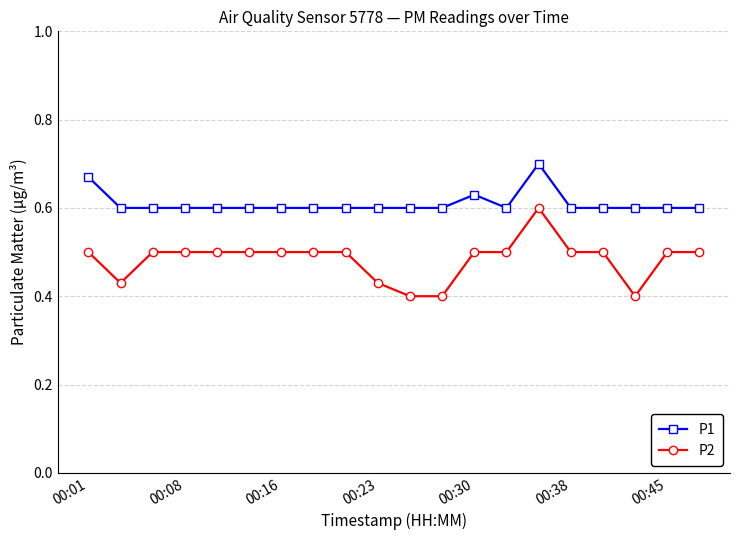

How many P2 values are between 0 and 1?

20